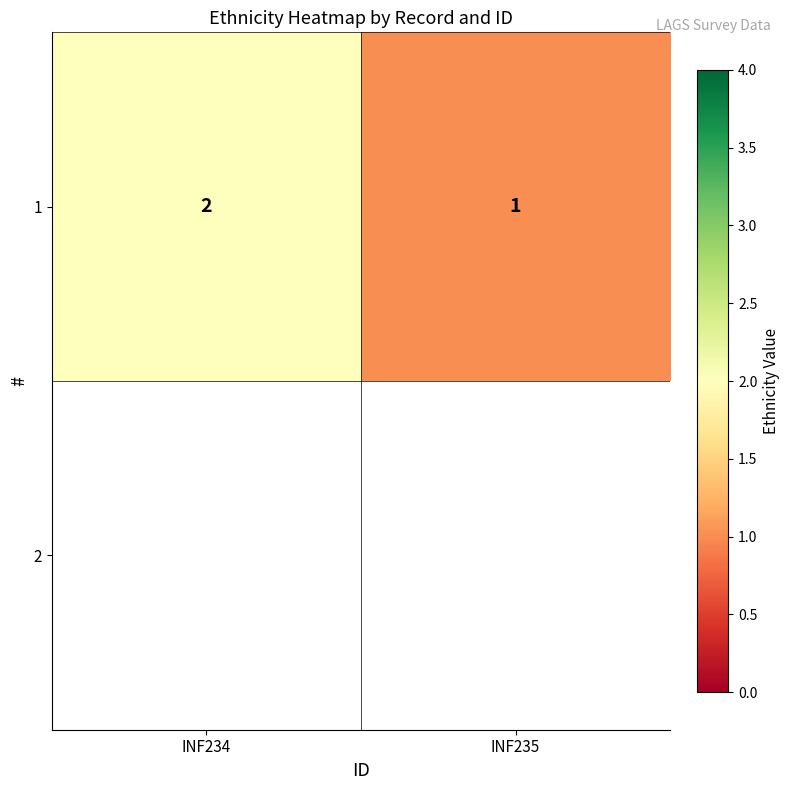

List the labels in order of value, smallest first.

INF235, INF234